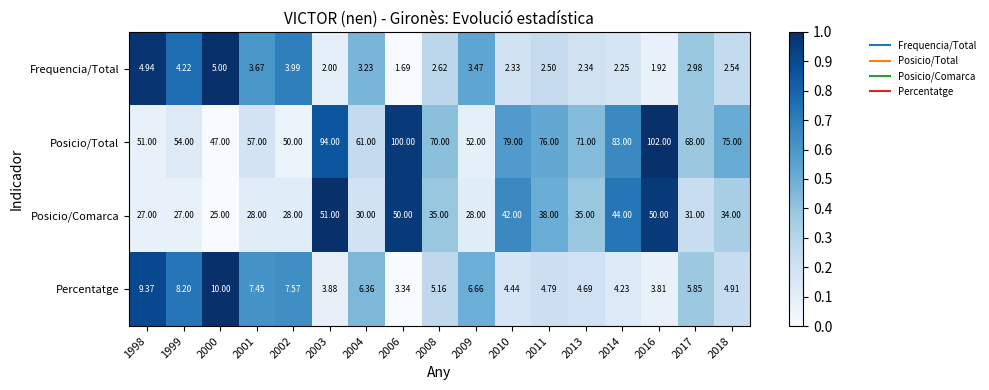

Is the value of Posicio/Comarca at 2000 greater than the value of Percentatge at 1999?

Yes